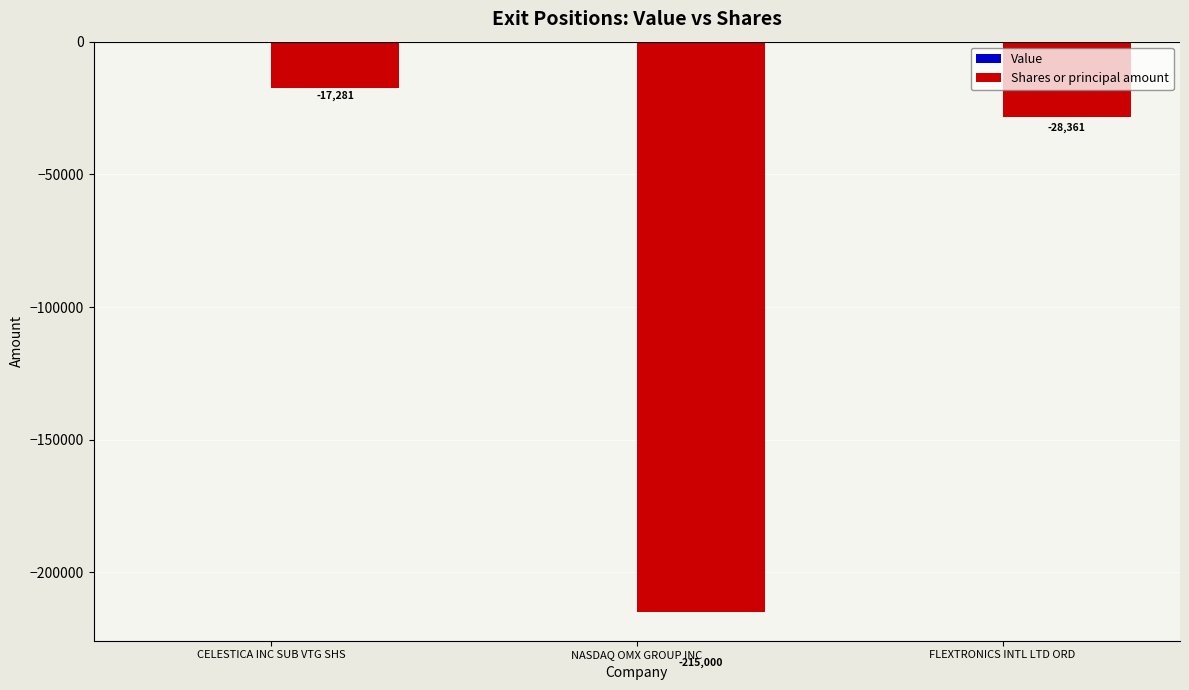

What is the label of the 1st bar from the right?

FLEXTRONICS INTL LTD ORD